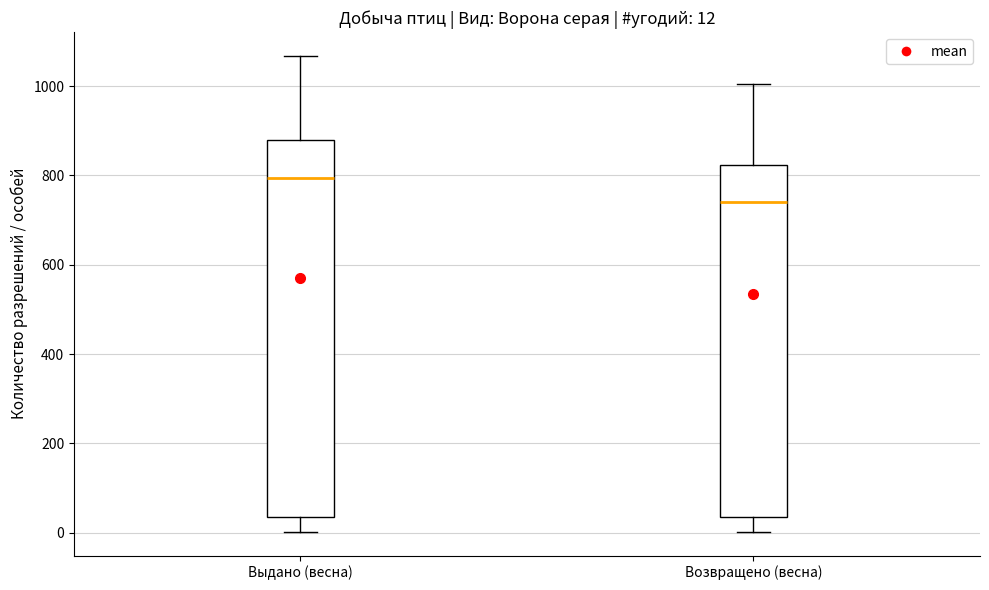

Which box is the tallest, from its lower edge to its upper edge?

Выдано (весна)